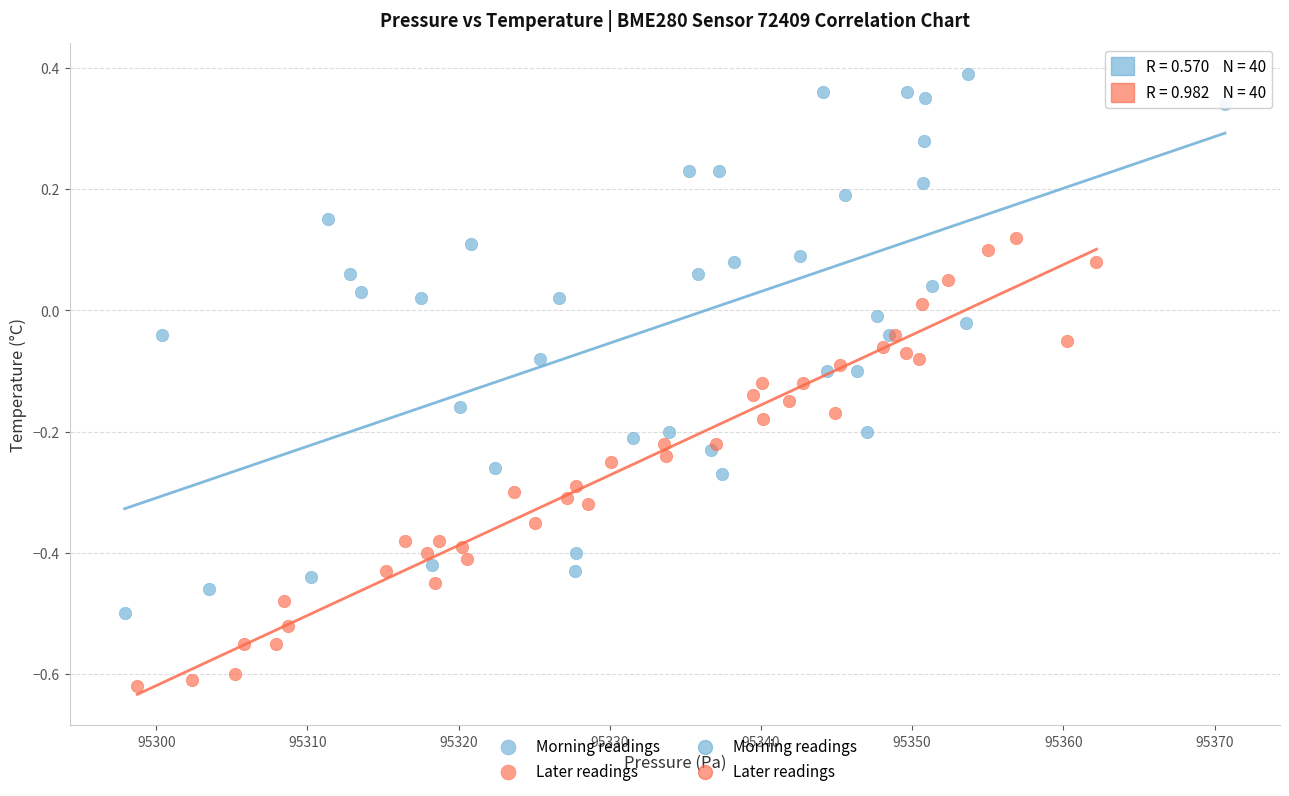

Which series reaches the maximum Y coordinate?

Morning readings